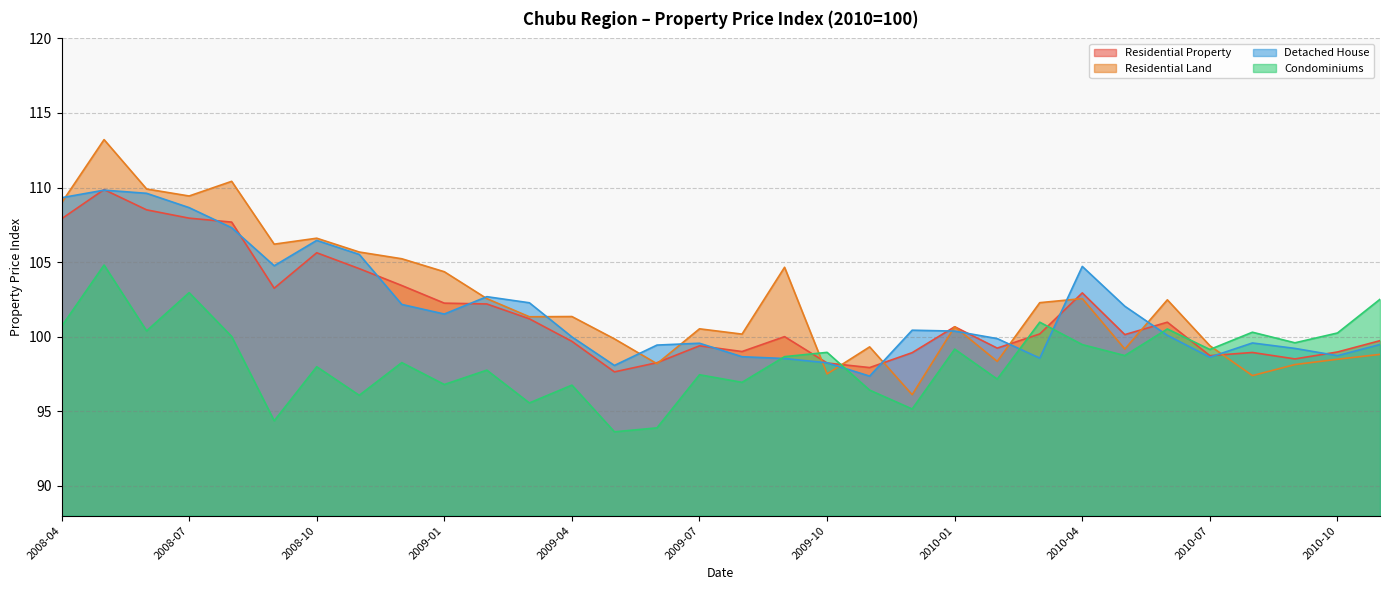

Reading left to right, extract all data points from this chart.

Residential Property: 2008-04=107.9	2008-05=109.9	2008-06=108.5	2008-07=107.9	2008-08=107.7	2008-09=103.3	2008-10=105.6	2008-11=104.6	2008-12=103.4	2009-01=102.2	2009-02=102.2	2009-03=101.2	2009-04=99.7	2009-05=97.6	2009-06=98.3	2009-07=99.4	2009-08=99.0	2009-09=100.0	2009-10=98.2	2009-11=97.9	2009-12=98.9	2010-01=100.7	2010-02=99.2	2010-03=100.2	2010-04=102.9	2010-05=100.1	2010-06=101.0	2010-07=98.7	2010-08=98.9	2010-09=98.5	2010-10=99.0	2010-11=99.7
Residential Land: 2008-04=109.0	2008-05=113.2	2008-06=109.9	2008-07=109.4	2008-08=110.4	2008-09=106.2	2008-10=106.6	2008-11=105.7	2008-12=105.2	2009-01=104.4	2009-02=102.6	2009-03=101.3	2009-04=101.4	2009-05=99.9	2009-06=98.2	2009-07=100.5	2009-08=100.2	2009-09=104.7	2009-10=97.5	2009-11=99.3	2009-12=96.1	2010-01=100.7	2010-02=98.3	2010-03=102.3	2010-04=102.6	2010-05=99.2	2010-06=102.5	2010-07=99.4	2010-08=97.4	2010-09=98.1	2010-10=98.5	2010-11=98.8
Detached House: 2008-04=109.3	2008-05=109.8	2008-06=109.6	2008-07=108.7	2008-08=107.3	2008-09=104.8	2008-10=106.5	2008-11=105.5	2008-12=102.2	2009-01=101.5	2009-02=102.7	2009-03=102.3	2009-04=100.0	2009-05=98.1	2009-06=99.4	2009-07=99.6	2009-08=98.7	2009-09=98.5	2009-10=98.2	2009-11=97.4	2009-12=100.4	2010-01=100.4	2010-02=99.9	2010-03=98.6	2010-04=104.7	2010-05=102.0	2010-06=100.1	2010-07=98.6	2010-08=99.6	2010-09=99.2	2010-10=98.7	2010-11=99.5
Condominiums: 2008-04=100.7	2008-05=104.8	2008-06=100.4	2008-07=103.0	2008-08=100.0	2008-09=94.4	2008-10=98.0	2008-11=96.1	2008-12=98.3	2009-01=96.8	2009-02=97.8	2009-03=95.6	2009-04=96.8	2009-05=93.6	2009-06=93.9	2009-07=97.4	2009-08=96.9	2009-09=98.7	2009-10=98.9	2009-11=96.4	2009-12=95.2	2010-01=99.2	2010-02=97.2	2010-03=101.0	2010-04=99.5	2010-05=98.7	2010-06=100.5	2010-07=99.1	2010-08=100.3	2010-09=99.6	2010-10=100.2	2010-11=102.5